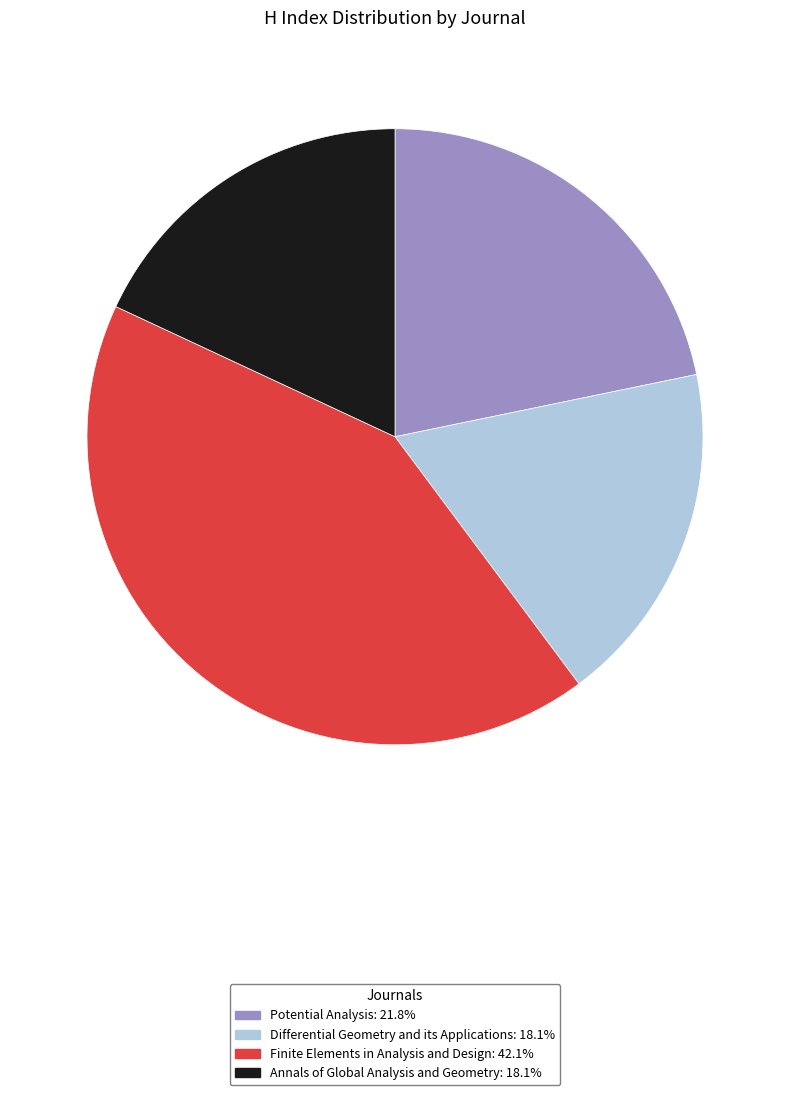

Is there any slice that represents more than half of the pie?

No